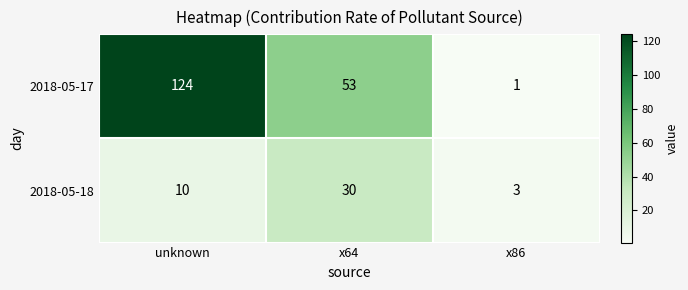

At which label does 2018-05-17 first exceed 53?

unknown